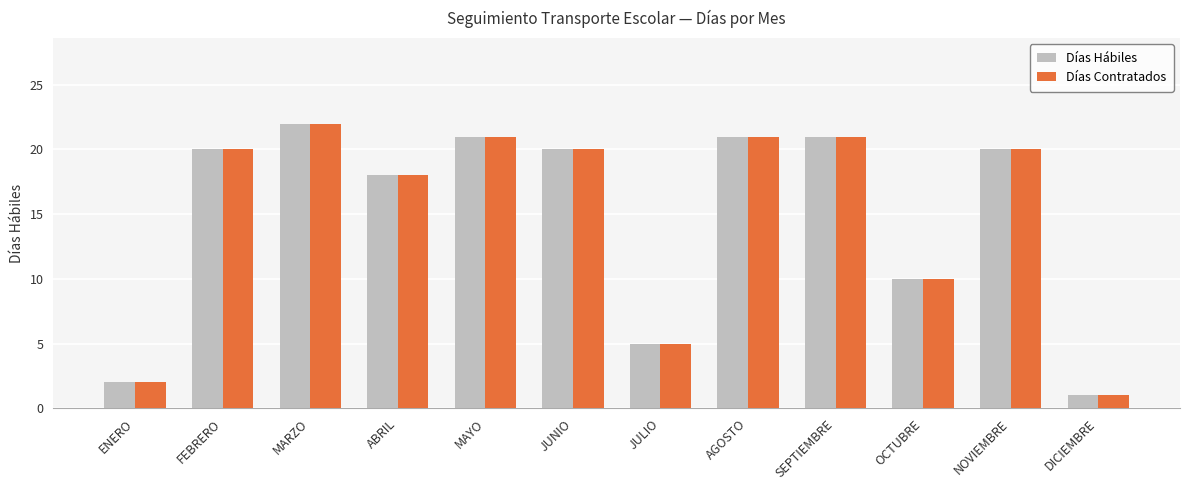

What is the value of the Días Contratados bar at the 5th from the left?

21